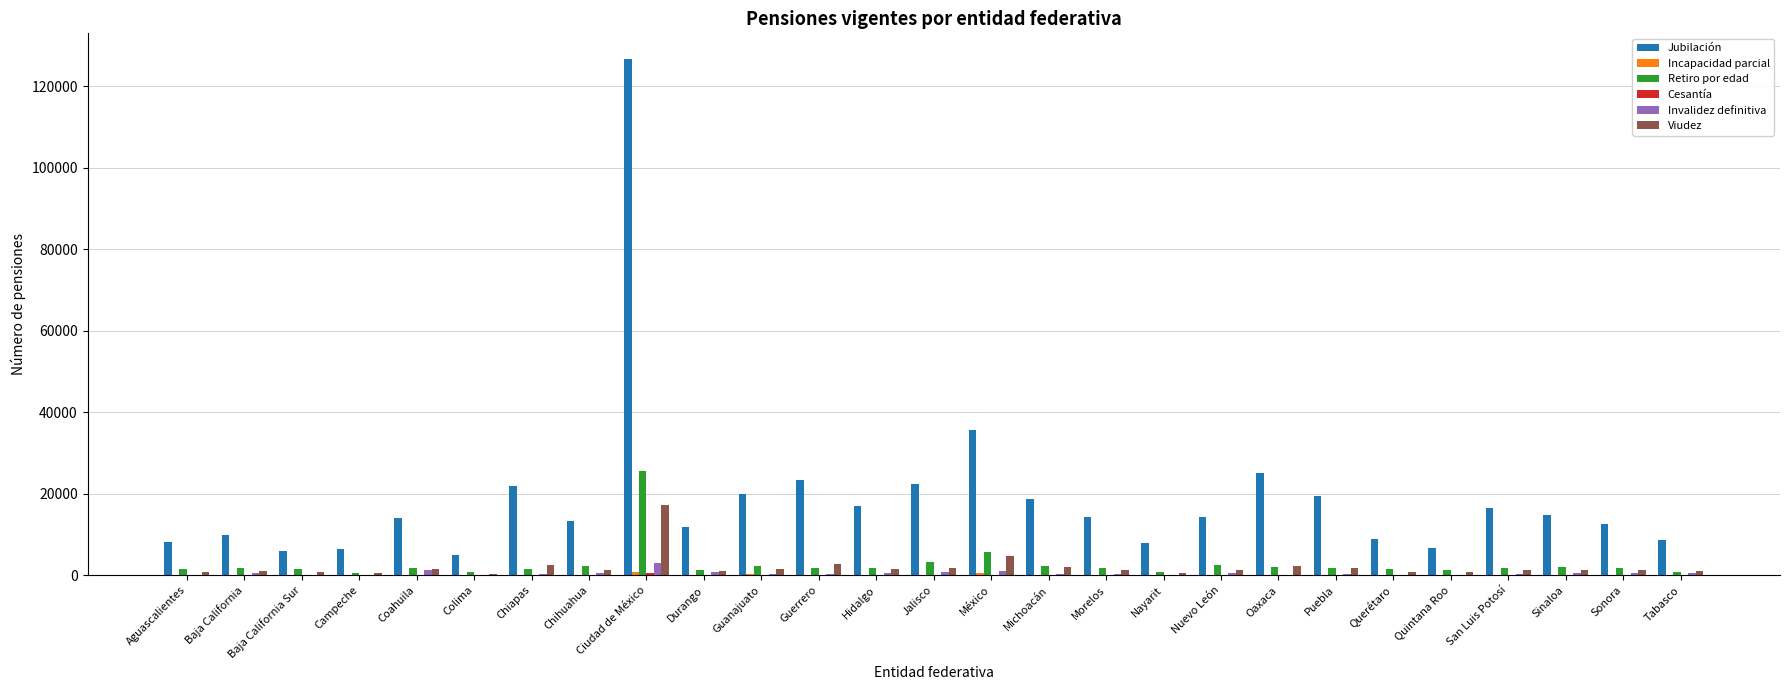

What is the sum of all Jubilación values?

509243